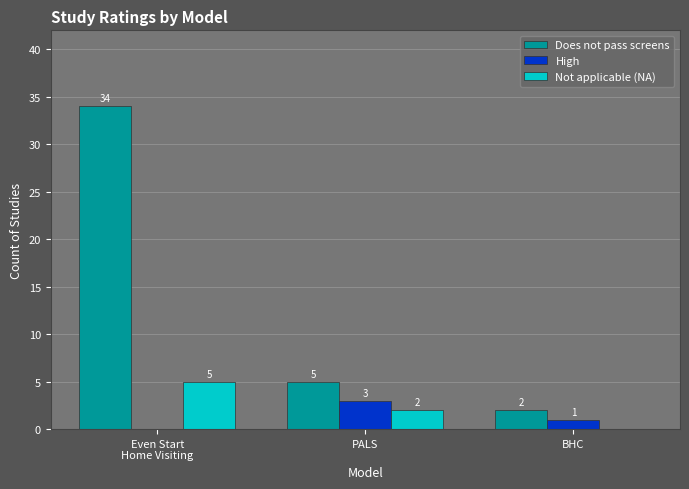

What is the highest value of the Does not pass screens series?

34